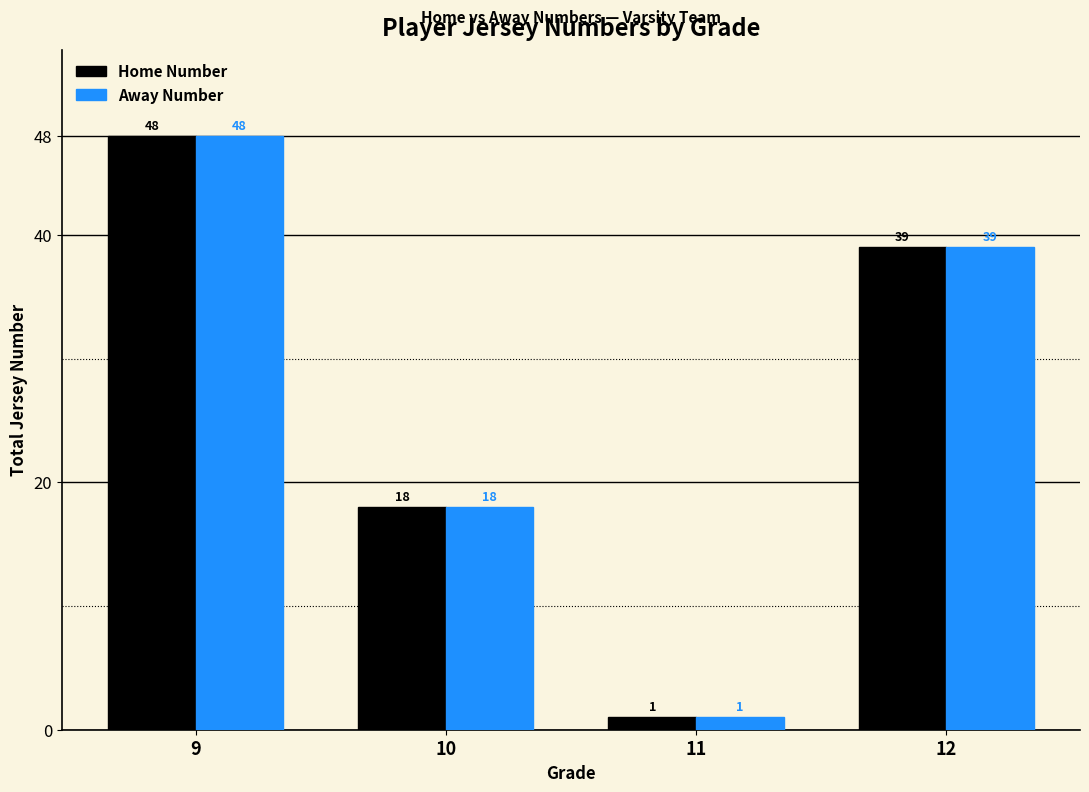

Reading left to right, what are all the values shown in this chart?

Home Number: 9=48	10=18	11=1	12=39
Away Number: 9=48	10=18	11=1	12=39